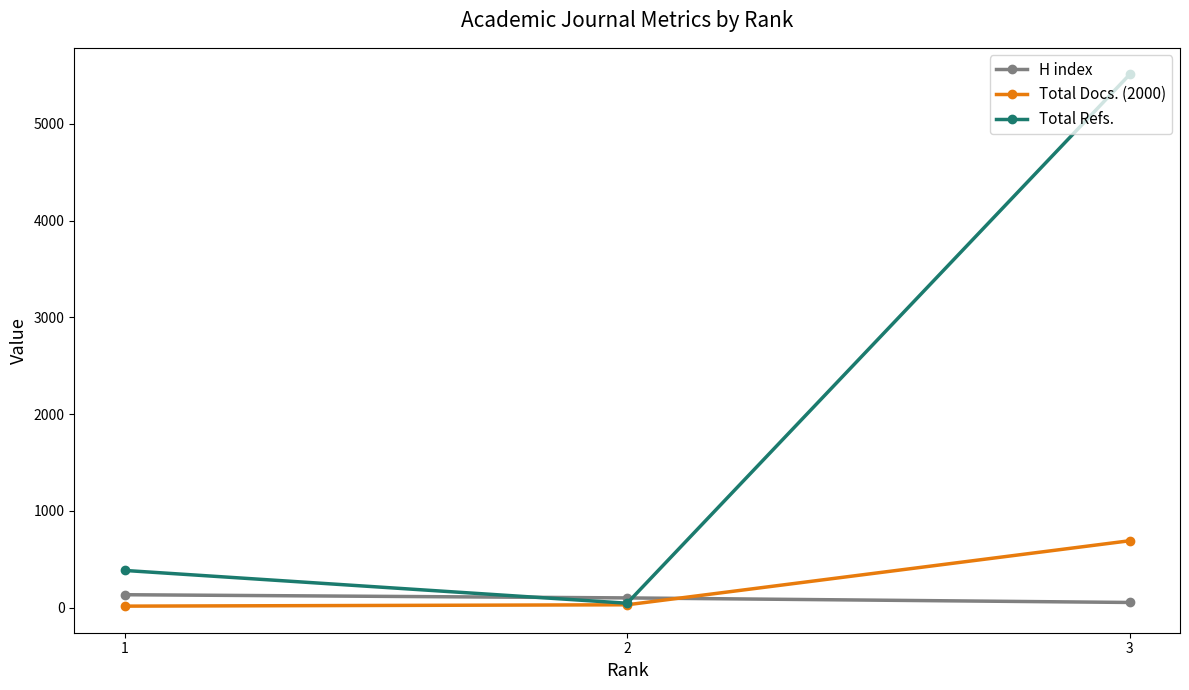

How many data points does each series have?

3